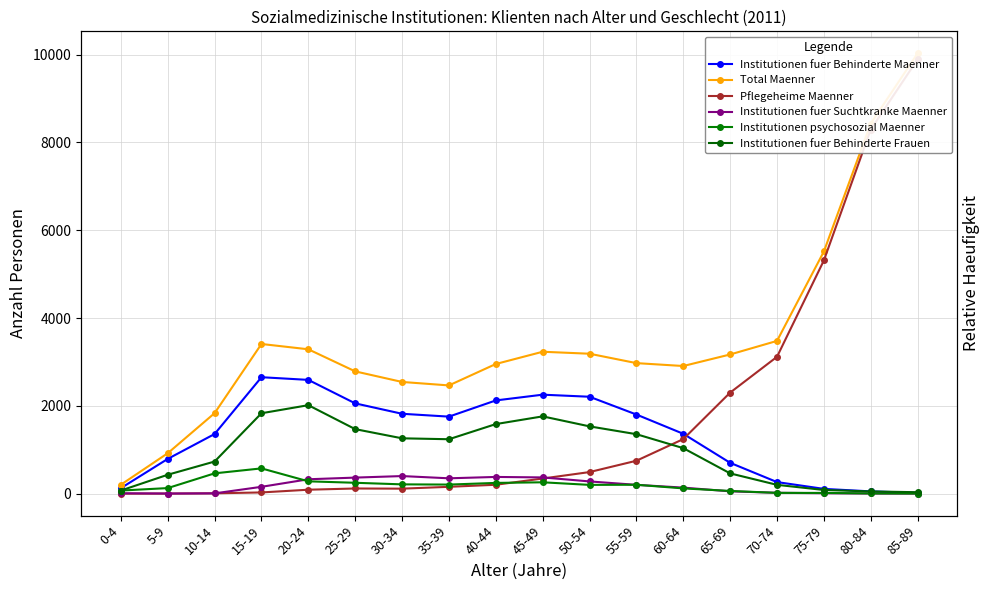

Reading right to left, extract all data points from this chart.

Institutionen fuer Behinderte Maenner: 85-89=17	80-84=51	75-79=108	70-74=263	65-69=702	60-64=1363	55-59=1802	50-54=2207	45-49=2254	40-44=2123	35-39=1754	30-34=1819	25-29=2056	20-24=2591	15-19=2652	10-14=1358	5-9=791	0-4=125
Total Maenner: 85-89=10030	80-84=8430	75-79=5516	70-74=3479	65-69=3170	60-64=2907	55-59=2973	50-54=3187	45-49=3232	40-44=2953	35-39=2465	30-34=2544	25-29=2785	20-24=3288	15-19=3409	10-14=1833	5-9=920	0-4=203
Pflegeheime Maenner: 85-89=9894	80-84=8295	75-79=5312	70-74=3117	65-69=2301	60-64=1242	55-59=749	50-54=491	45-49=344	40-44=202	35-39=155	30-34=113	25-29=117	20-24=89	15-19=27	10-14=7	5-9=1	0-4=0
Institutionen fuer Suchtkranke Maenner: 85-89=1	80-84=3	75-79=9	70-74=19	65-69=52	60-64=137	55-59=200	50-54=278	45-49=369	40-44=380	35-39=349	30-34=400	25-29=365	20-24=327	15-19=155	10-14=6	5-9=2	0-4=8
Institutionen psychosozial Maenner: 85-89=2	80-84=4	75-79=16	70-74=17	65-69=61	60-64=119	55-59=202	50-54=199	45-49=258	40-44=244	35-39=206	30-34=211	25-29=247	20-24=280	15-19=575	10-14=462	5-9=126	0-4=70
Institutionen fuer Behinderte Frauen: 85-89=32	80-84=50	75-79=83	70-74=200	65-69=461	60-64=1036	55-59=1354	50-54=1532	45-49=1760	40-44=1584	35-39=1239	30-34=1260	25-29=1469	20-24=2015	15-19=1831	10-14=731	5-9=430	0-4=70